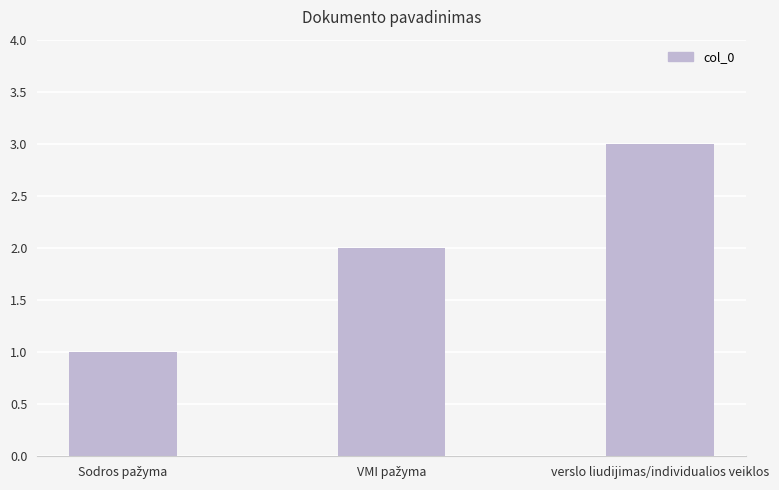

Count the number of categories in the chart.

3